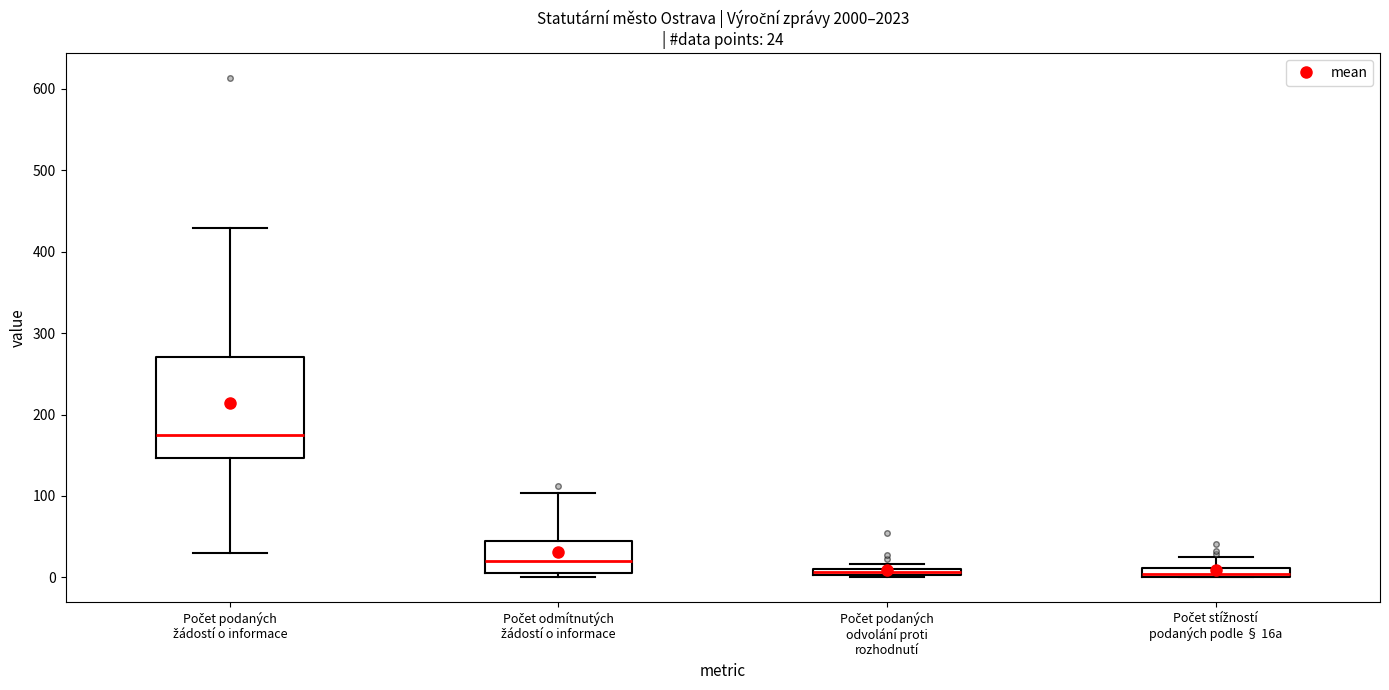

Comparing the boxes themselves (not the whiskers), which one is the tallest?

Počet podaných žádostí o informace